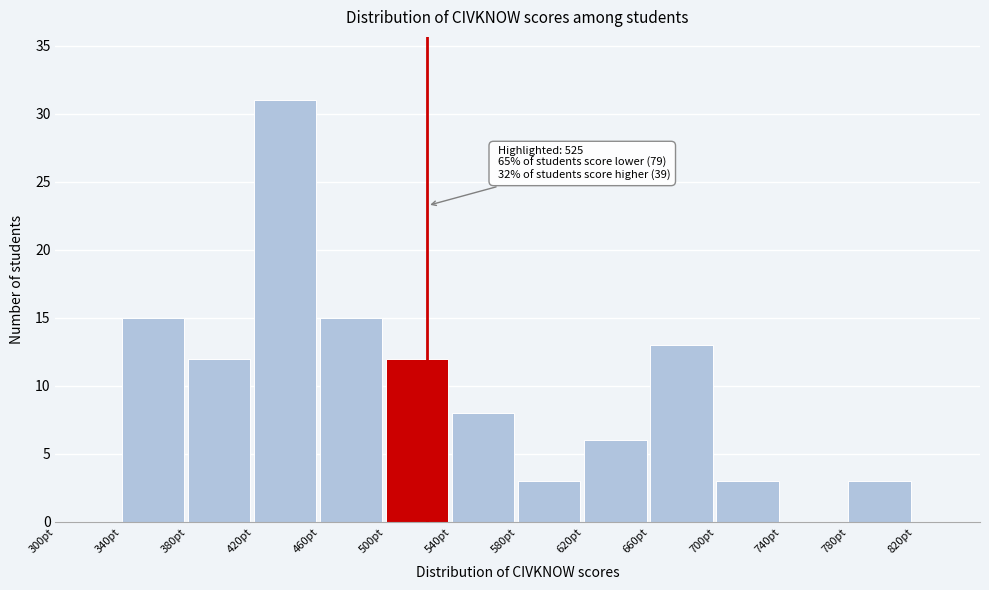

Over which range of the x-axis is the bar tallest?

420 to 460